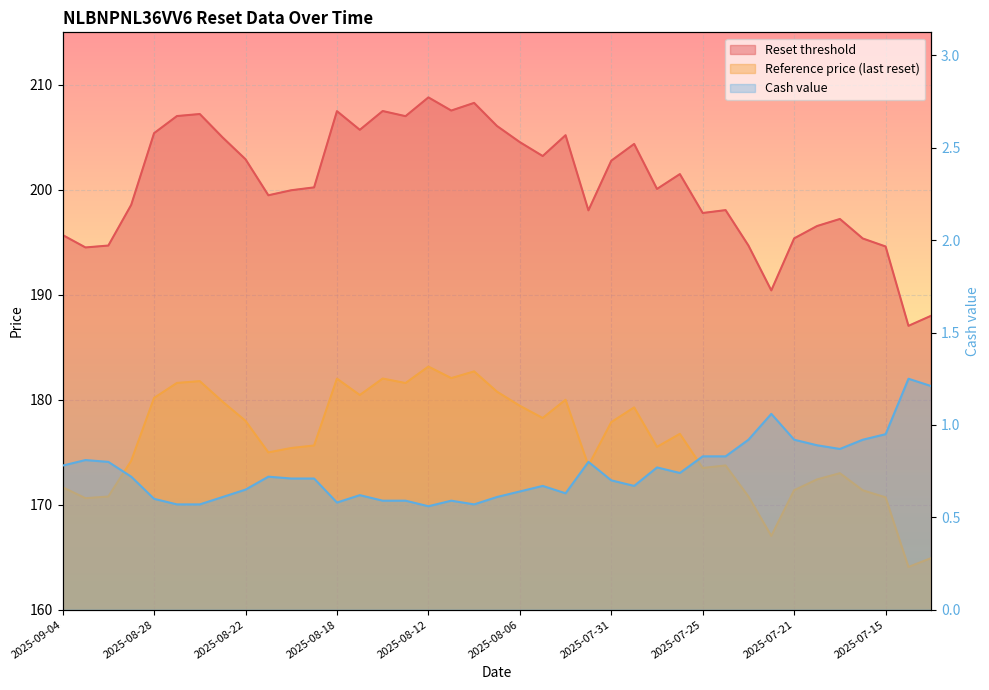

At which category does Cash value reach its first local peak?

2025-09-03